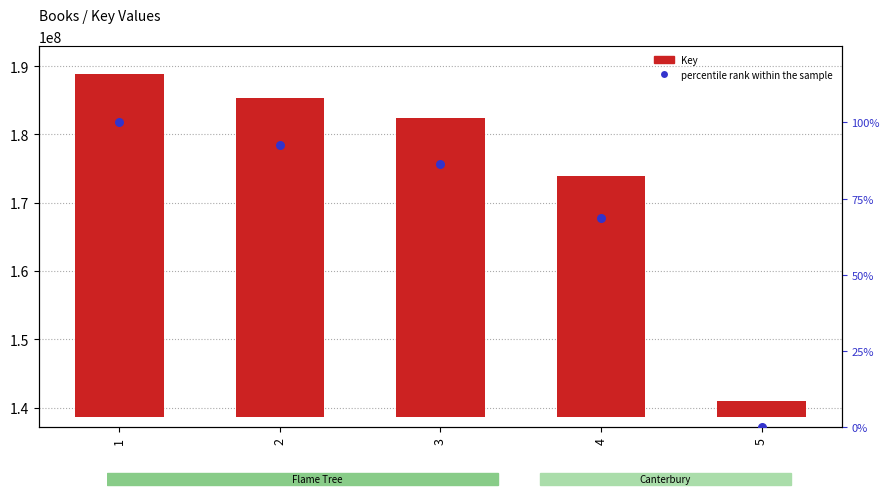

What is the total value across all series at 4?

35266966.2